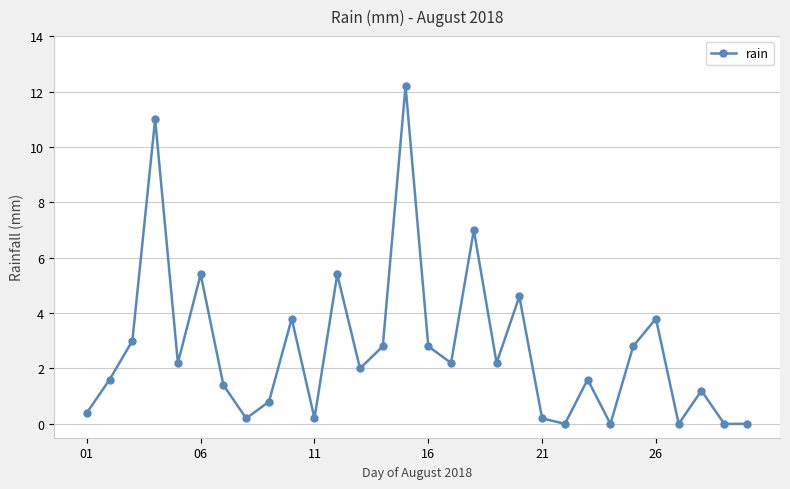

Reading left to right, list all the values displayed in this chart.

0.4	1.6	3.0	11.0	2.2	5.4	1.4	0.2	0.8	3.8	0.2	5.4	2.0	2.8	12.2	2.8	2.2	7.0	2.2	4.6	0.2	0.0	1.6	0.0	2.8	3.8	0.0	1.2	0.0	0.0